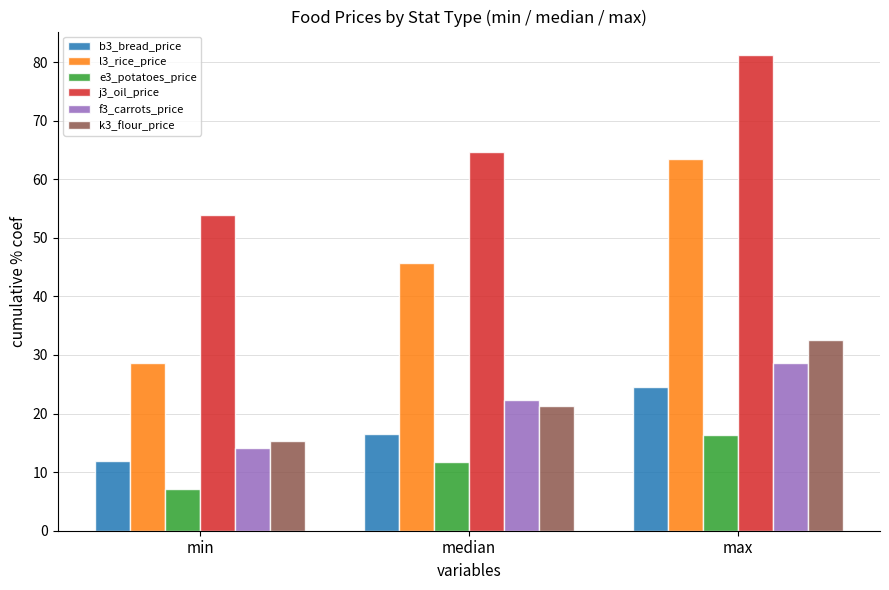

What is the sum of the j3_oil_price values at min and max?

135.1